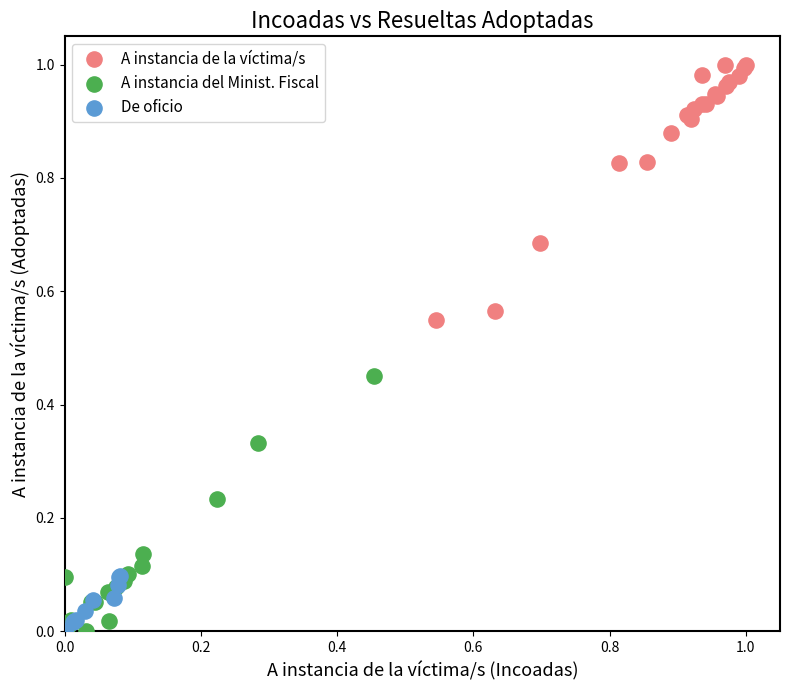

Which series contains the highest Y value?

A instancia de la víctima/s